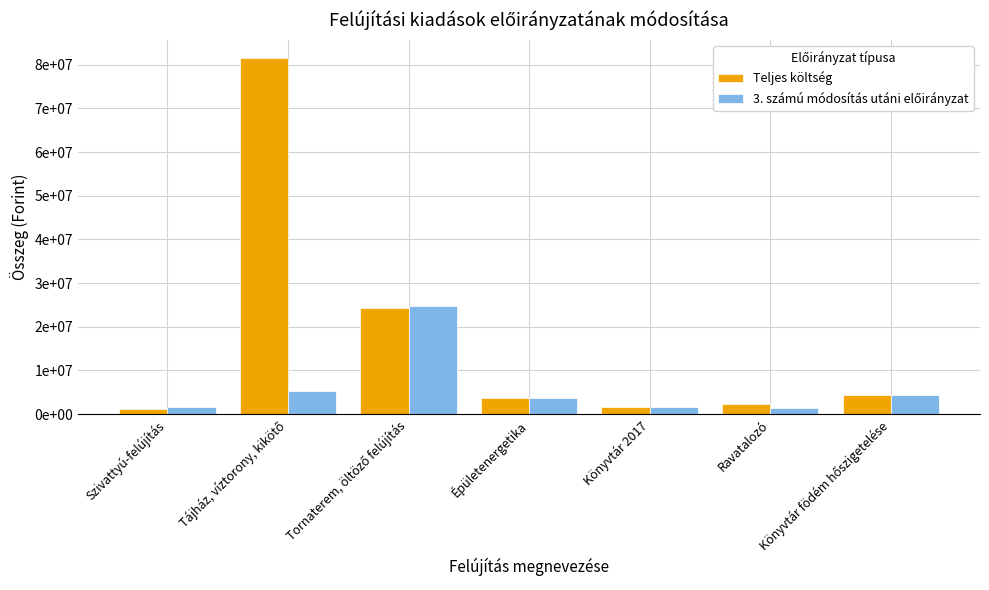

Is the value of Teljes költség at Szivattyú-felújítás greater than the value of 3. számú módosítás utáni előirányzat at Szivattyú-felújítás?

No